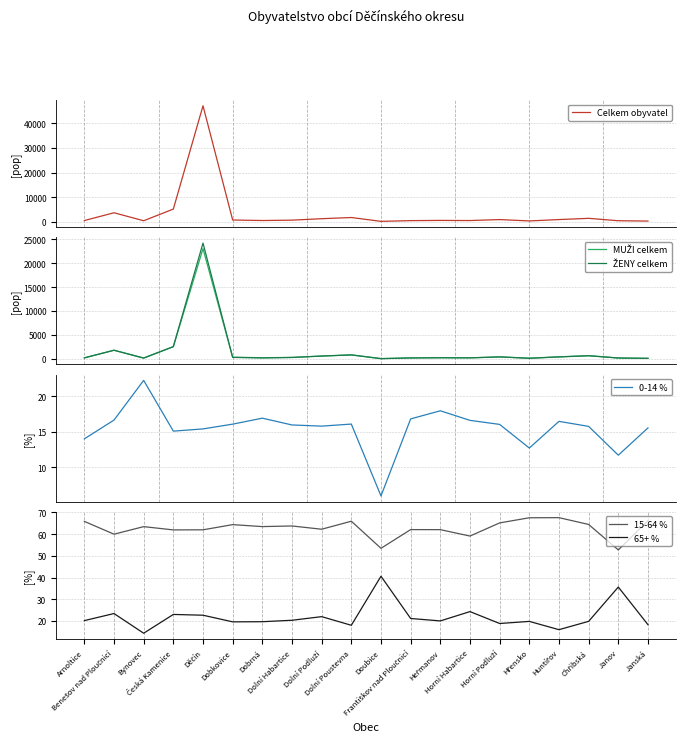

True or false: 65+ % and 15-64 % cross at least once.

False